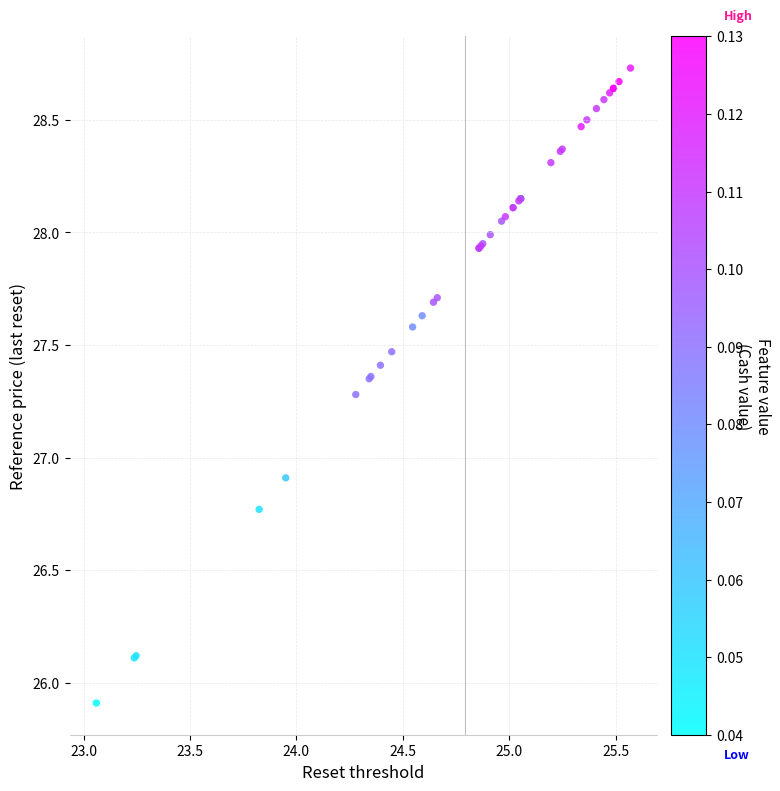

What Y value in the scatter plot is closest to 27?

26.9